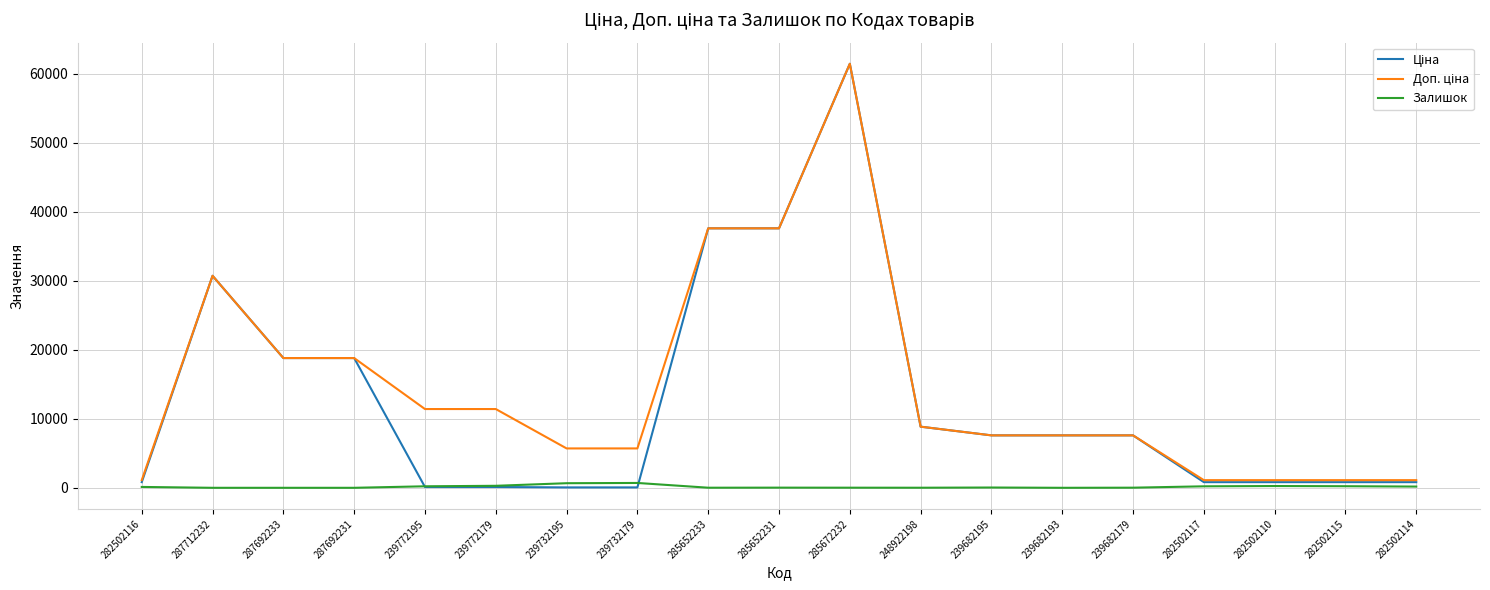

What position from the right is 285652231?

10